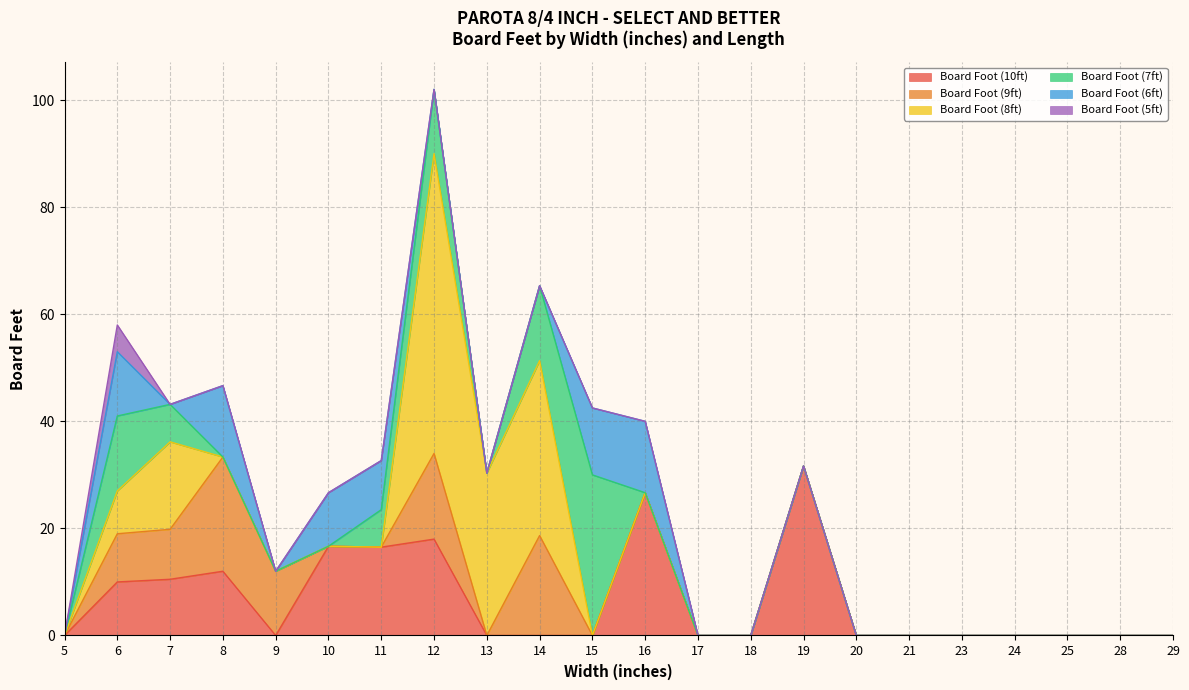

At which label does Board Foot (10ft) reach its peak?

19